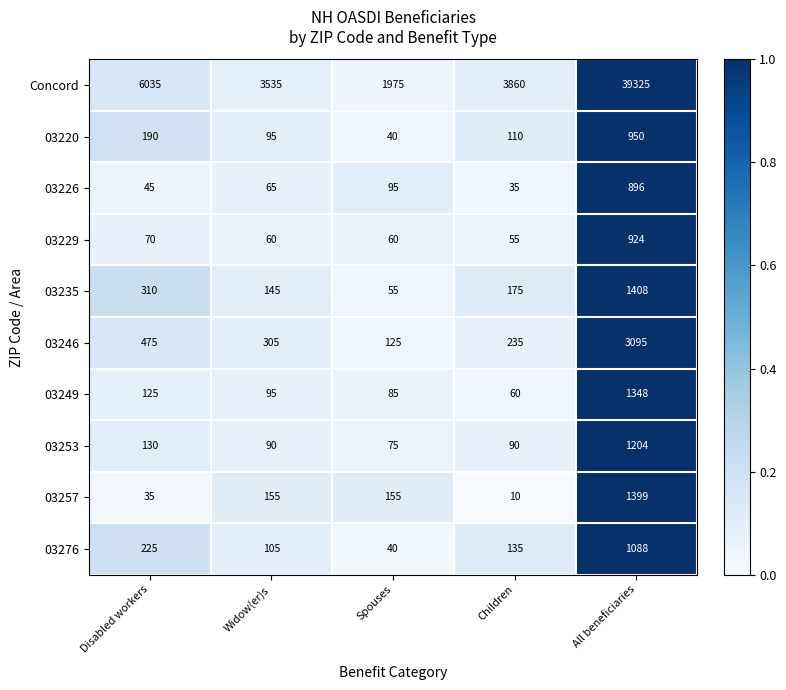

Which series has the largest total across all categories?

Concord